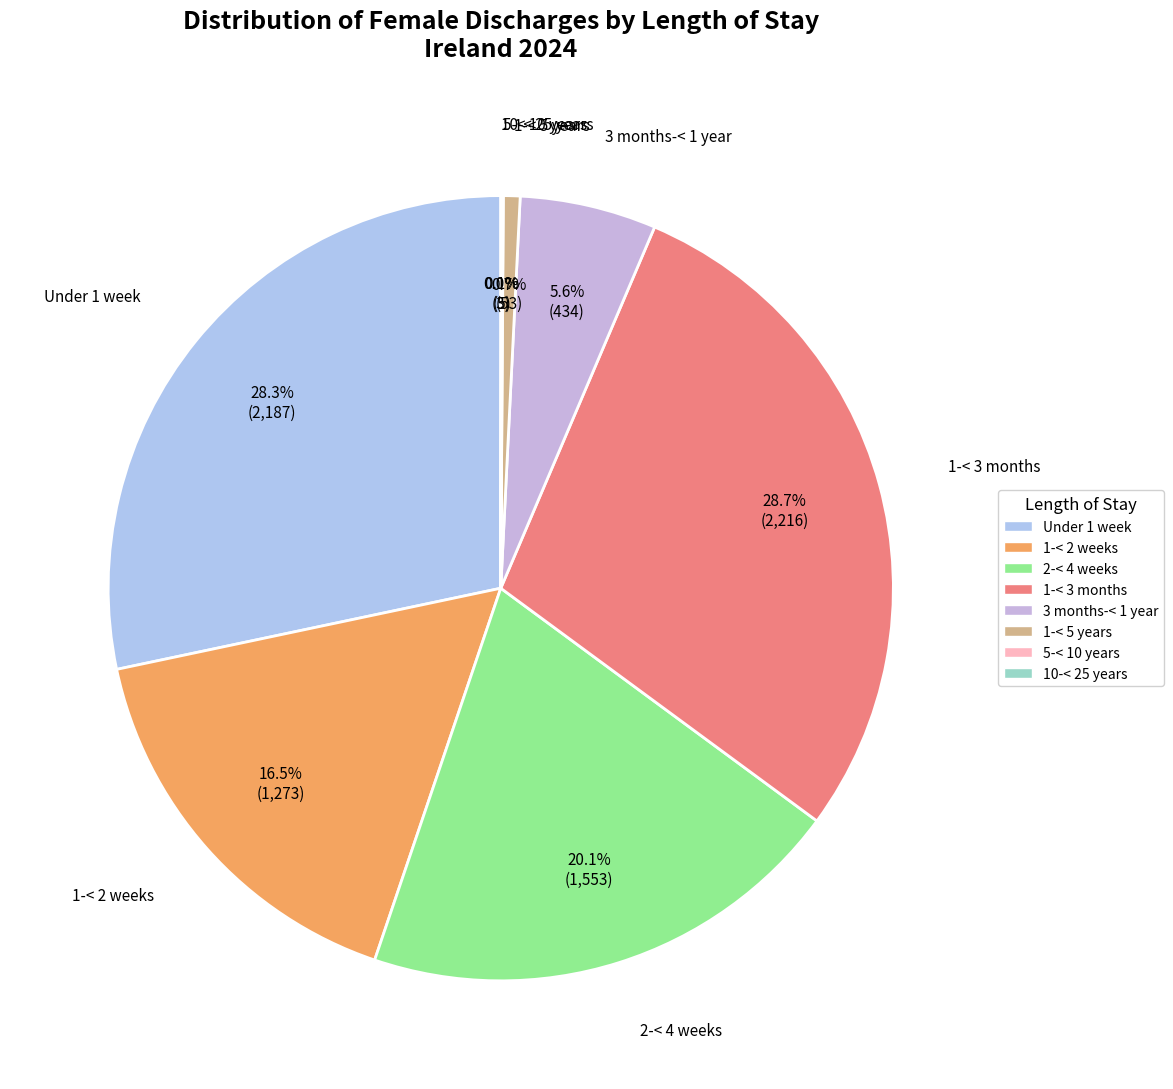

What percentage do Under 1 week and 1-< 3 months together represent?

57.0%